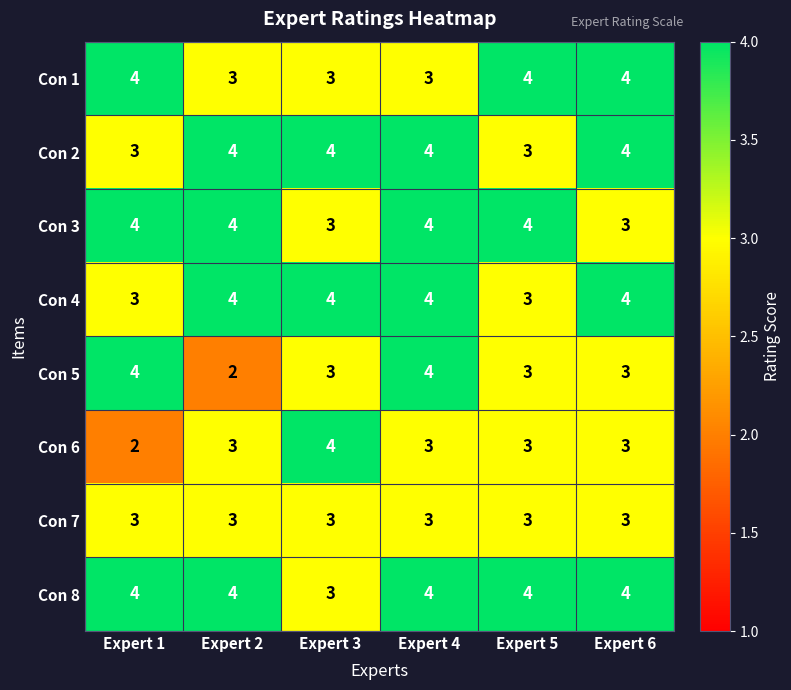

What is the maximum value for Con 1?

4